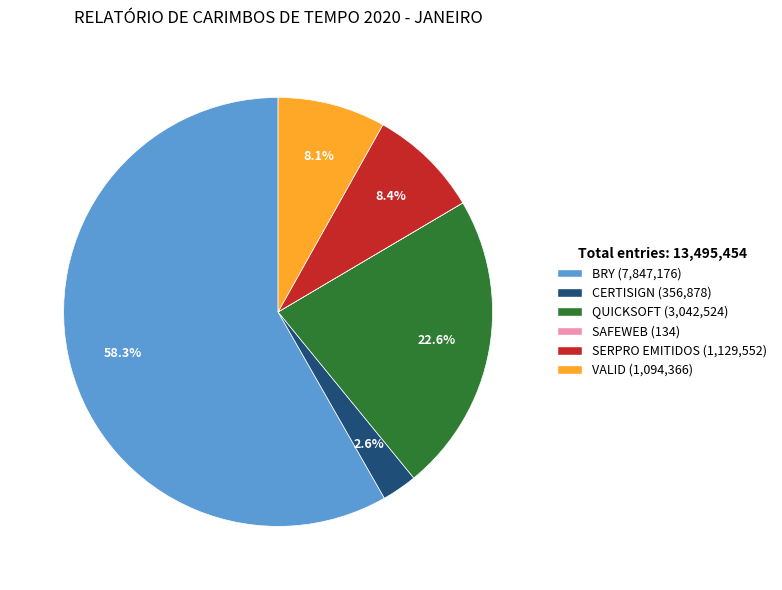

To the nearest percent, what is the difference between the SERPRO EMITIDOS and QUICKSOFT slice percentages?

14%